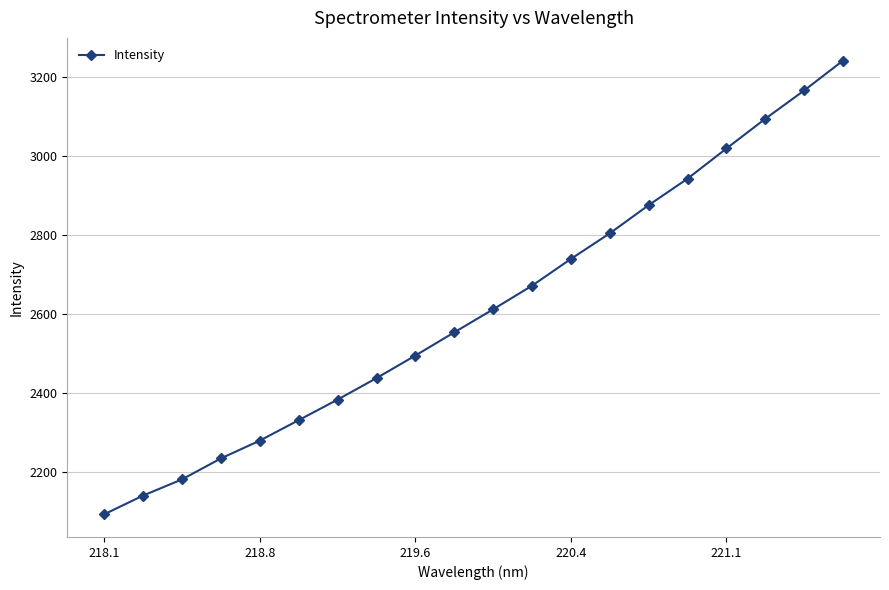

Does the chart display data point markers on the line(s)?

Yes